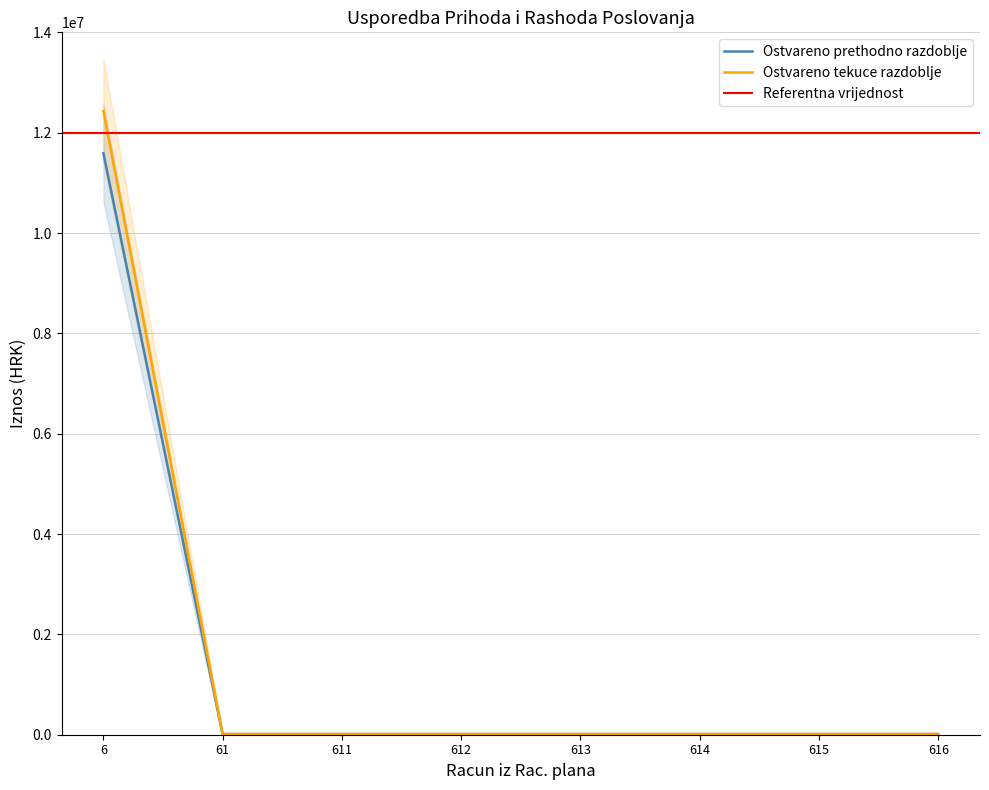

Which category has the lowest value in the Ostvareno tekuce series?

61